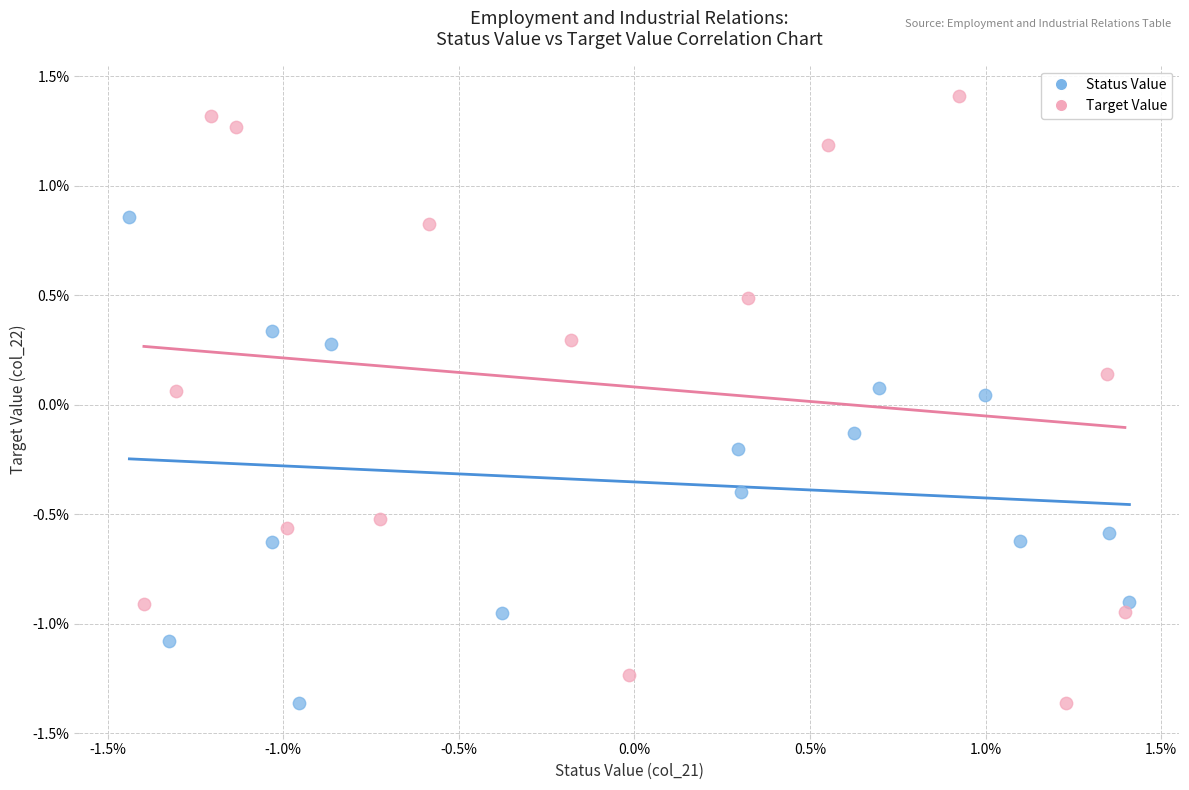

Which series reaches the maximum Y coordinate?

Target Value